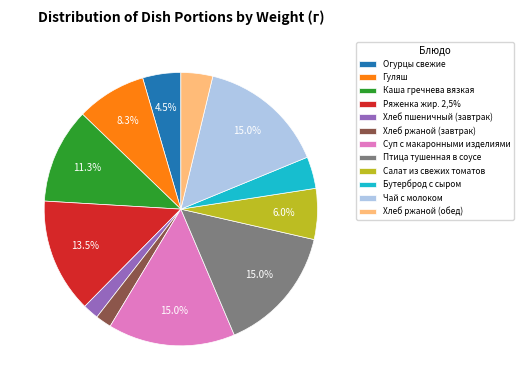

Is the sum of Суп с макаронными изделиями and Гуляш greater than half?

No